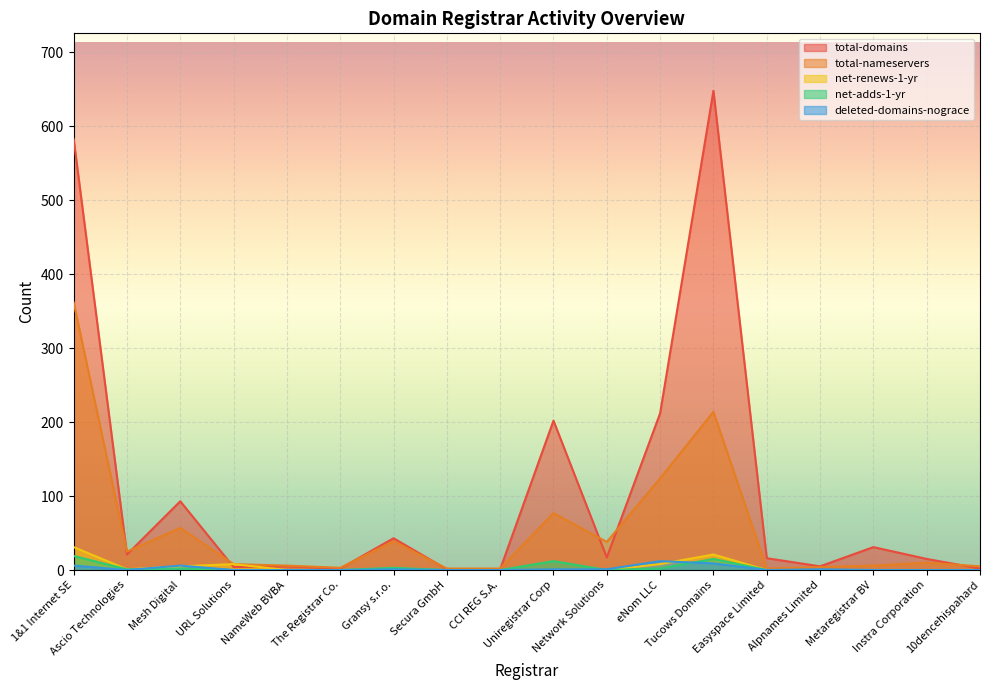

What is the label of the 9th point from the right?

Uniregistrar Corp